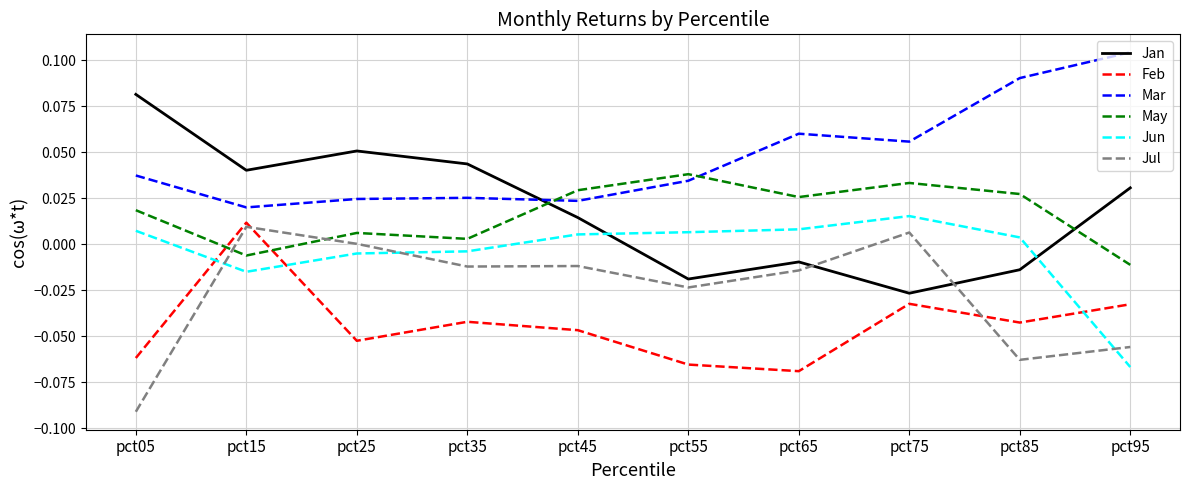

How many Mar values are between 0 and 1?

10